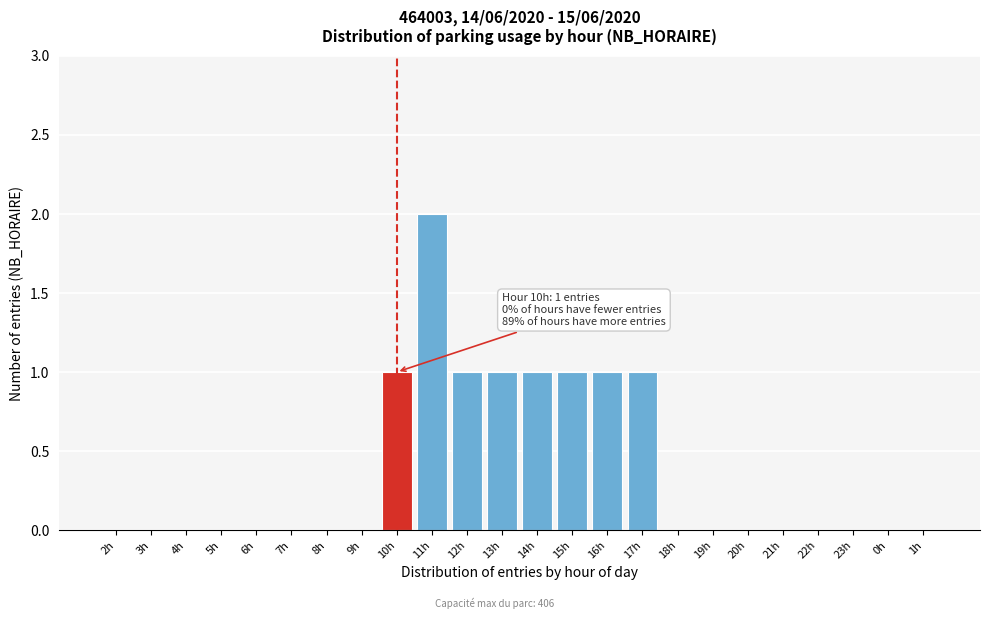

Reading right to left, list all the values displayed in this chart.

1h=0	0h=0	23h=0	22h=0	21h=0	20h=0	19h=0	18h=0	17h=1	16h=1	15h=1	14h=1	13h=1	12h=1	11h=2	10h=1	9h=0	8h=0	7h=0	6h=0	5h=0	4h=0	3h=0	2h=0